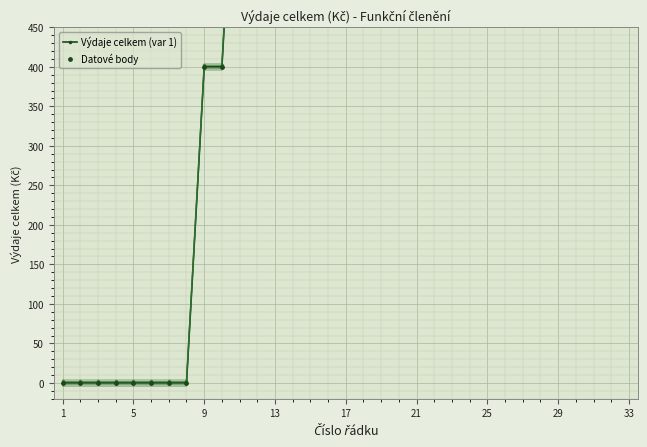

At how many categories does at least one series exceed 358?

25